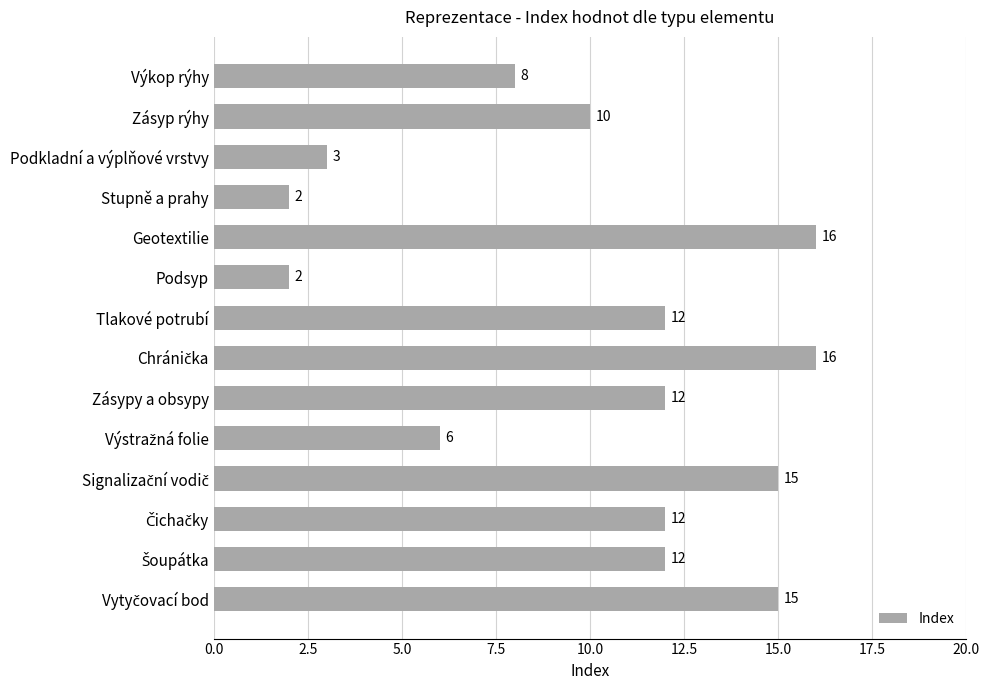

Reading top to bottom, what are all the values shown in this chart?

8	10	3	2	16	2	12	16	12	6	15	12	12	15